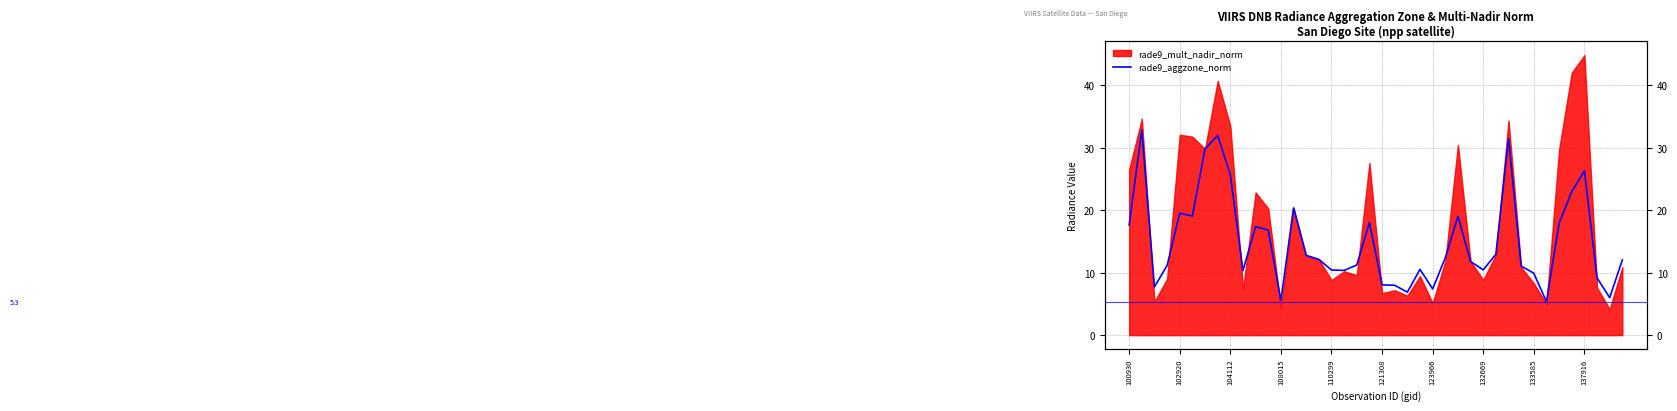

Count the number of categories in the chart.

40